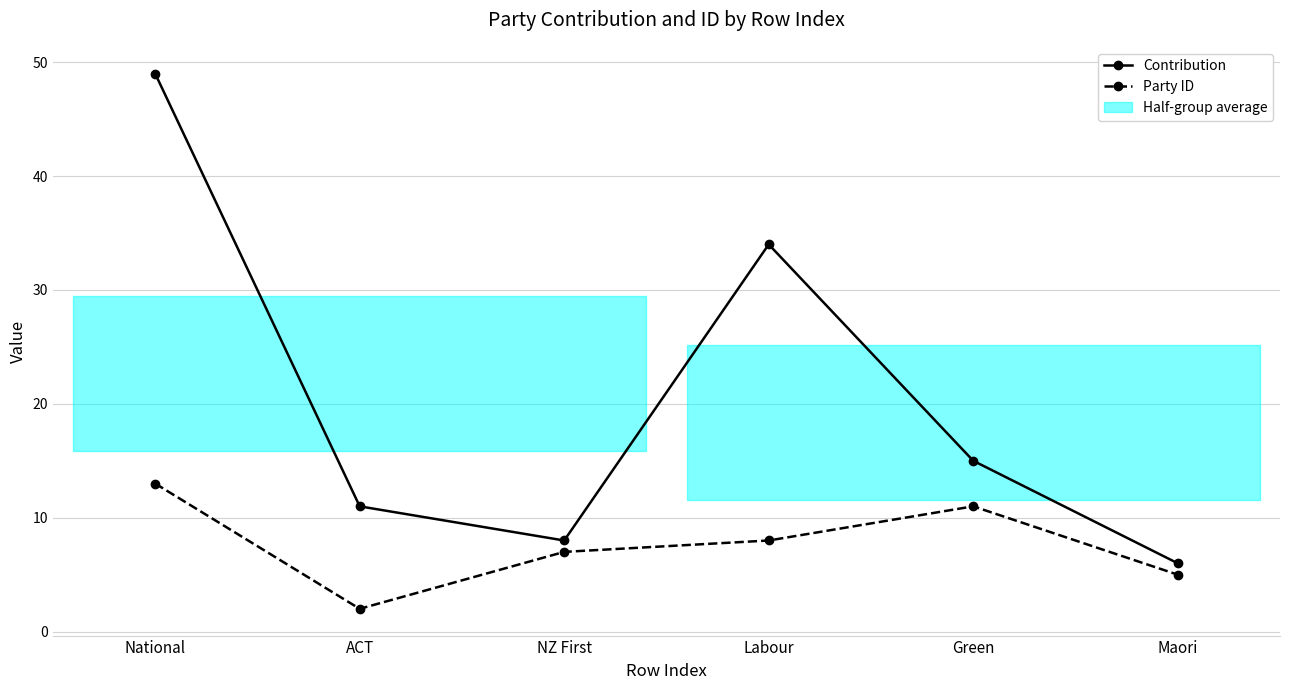

At which category is the sum across all series the highest?

National